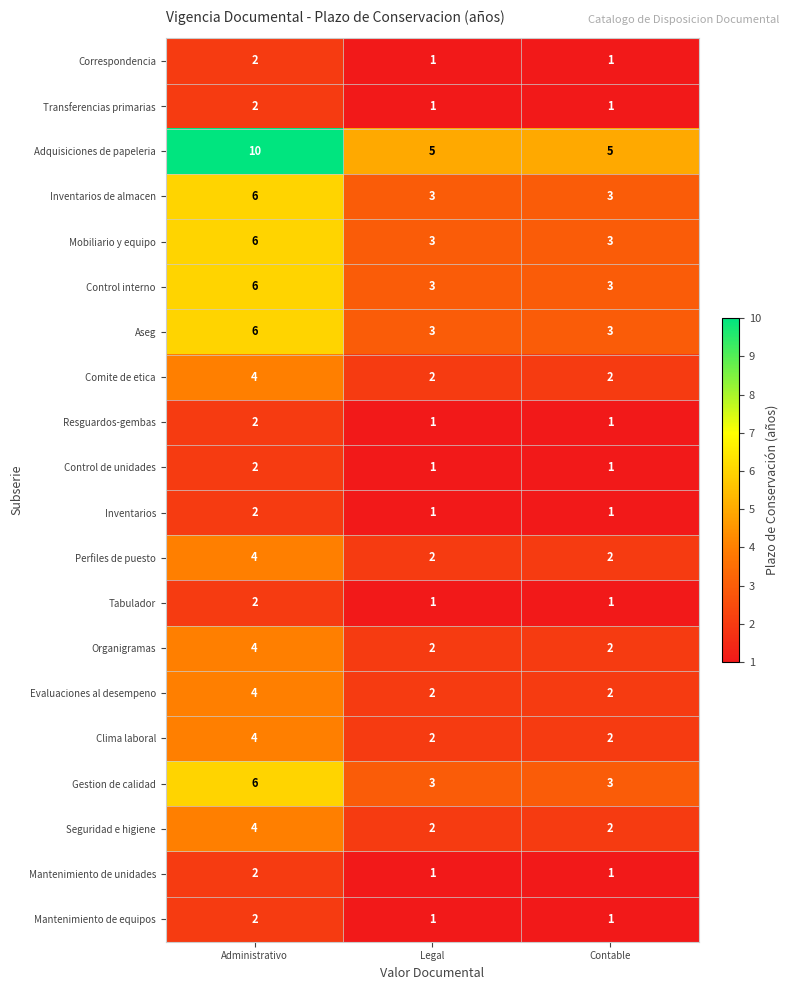

What is the total value across all series at Legal?

40